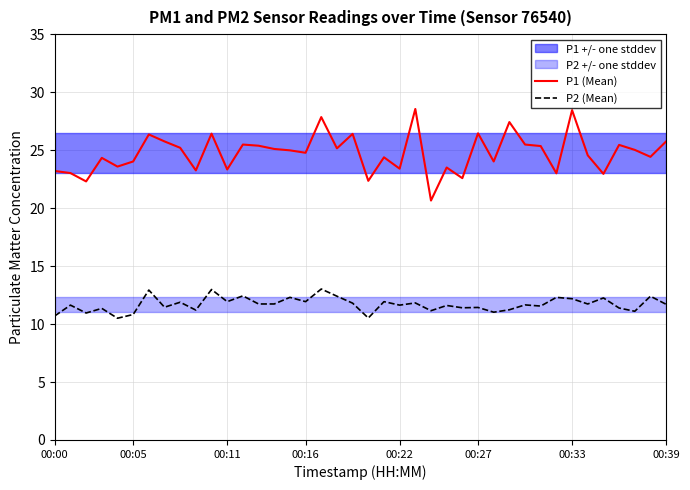

At which category is the sum across all series the highest?

17